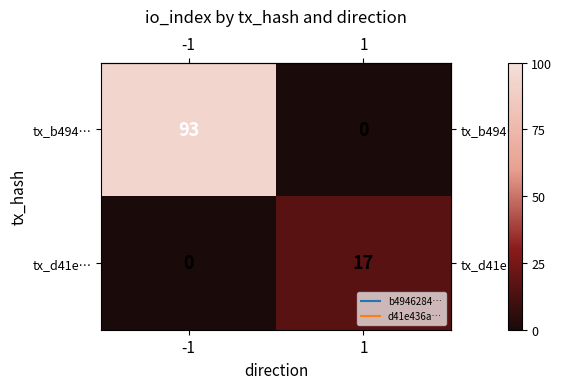

What is the total value across all series at -1?

93